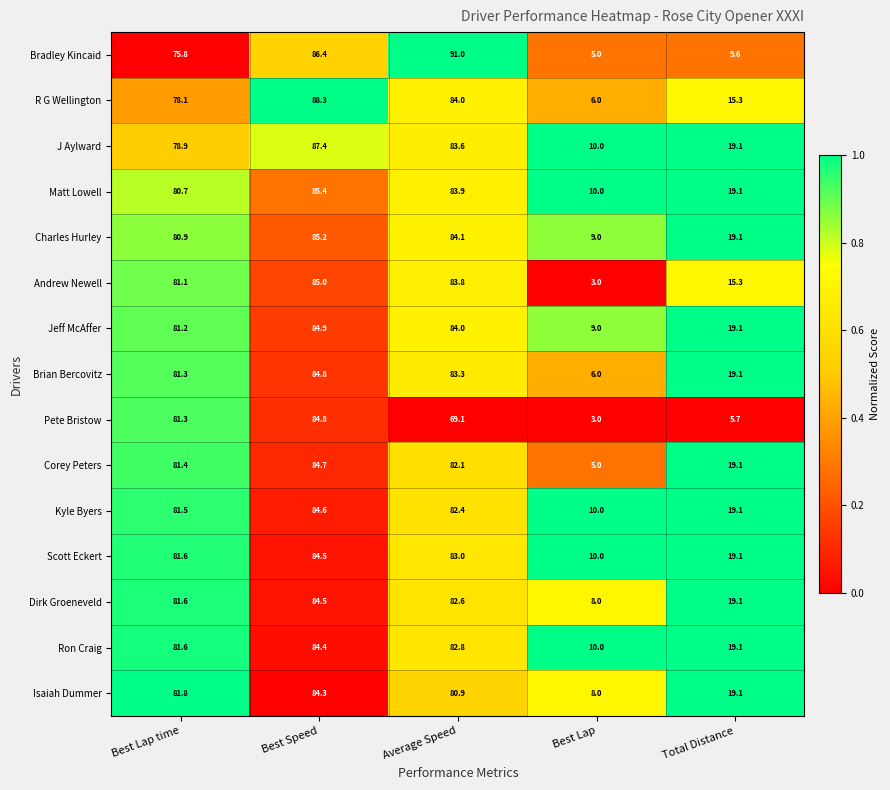

Which series has the widest spread of values?

Bradley Kincaid